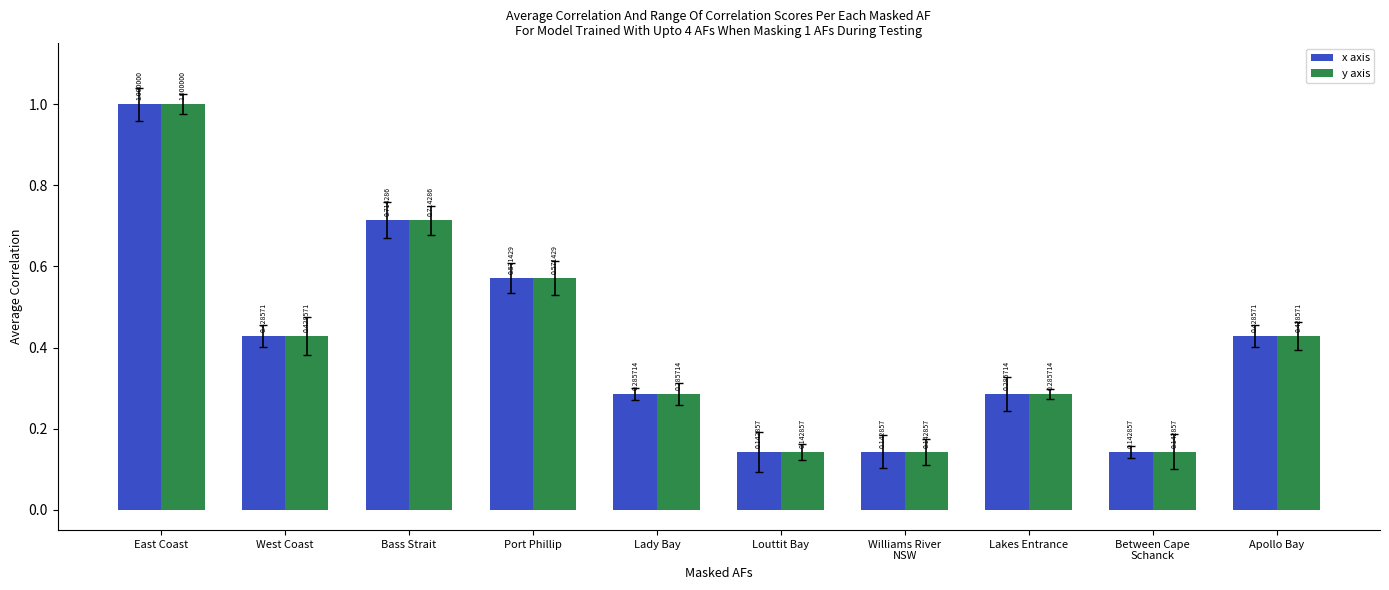

What is the difference between the maximum and second lowest values in the y axis series?

0.9